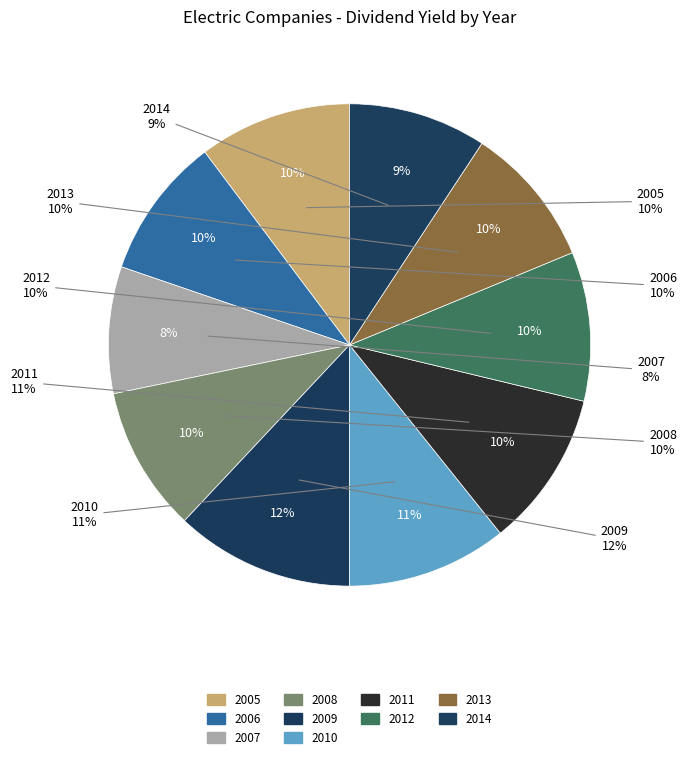

What is the ratio of the value at 2005 to the value at 2012?

1.0